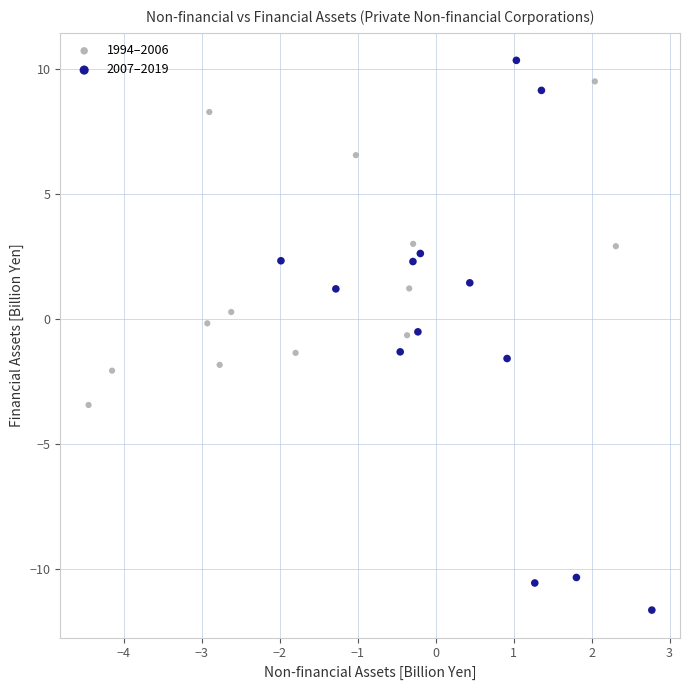

Which series contains the lowest Y value?

2007–2019